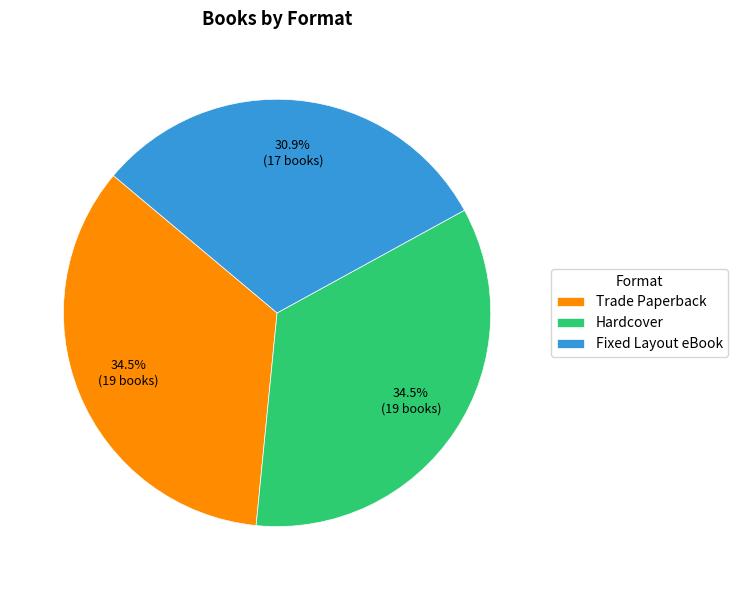

Does Trade Paperback account for over 50% of the chart?

No